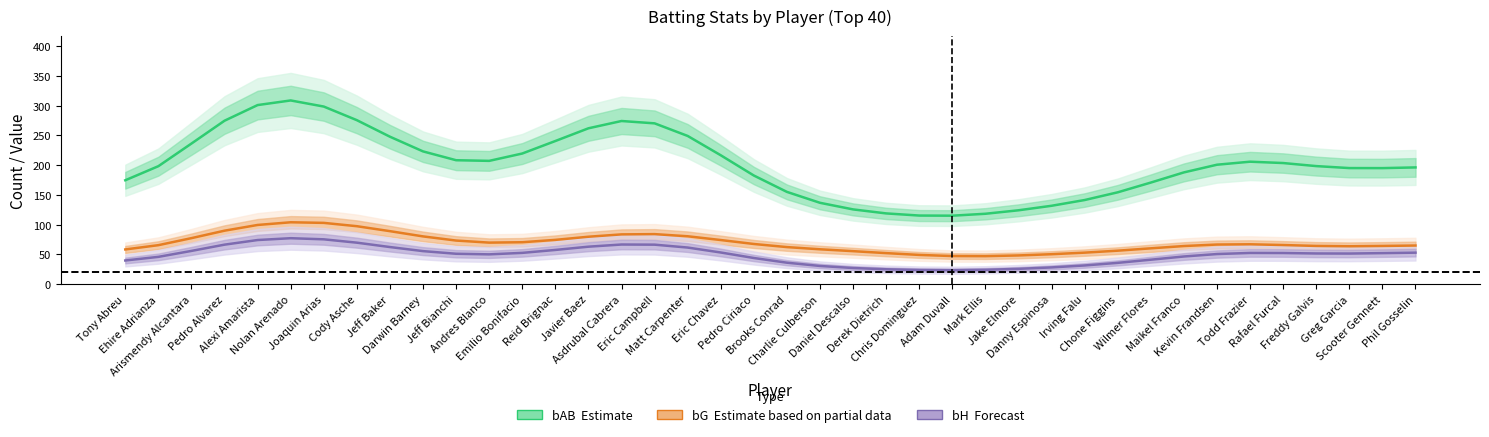

True or false: bAB (Estimate) and bH (Forecast) cross at least once.

False